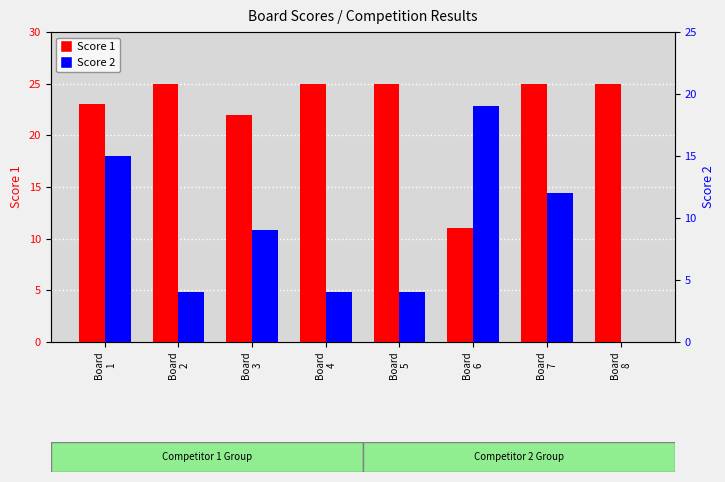

How many Score 2 values are between 4 and 15?

6